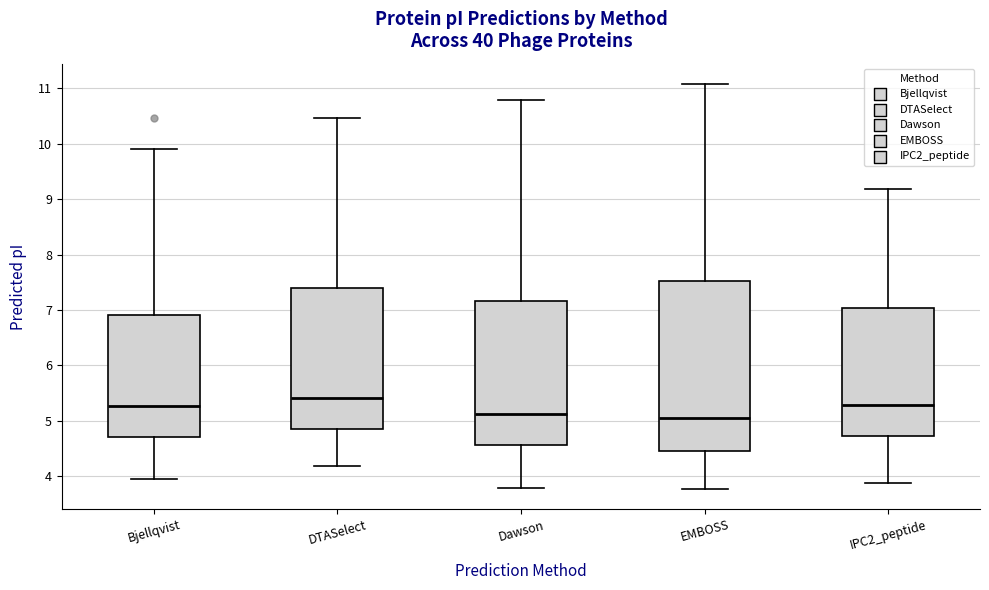

Which box is the tallest, from its lower edge to its upper edge?

EMBOSS